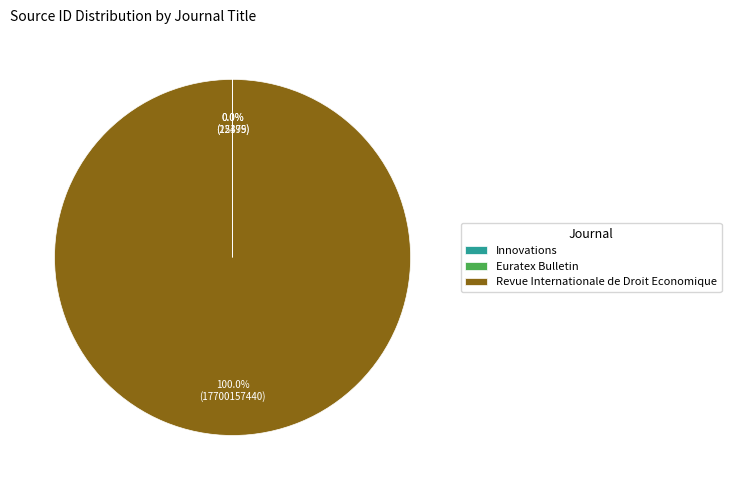

Which category has the biggest portion of the pie?

Revue Internationale de Droit Economique